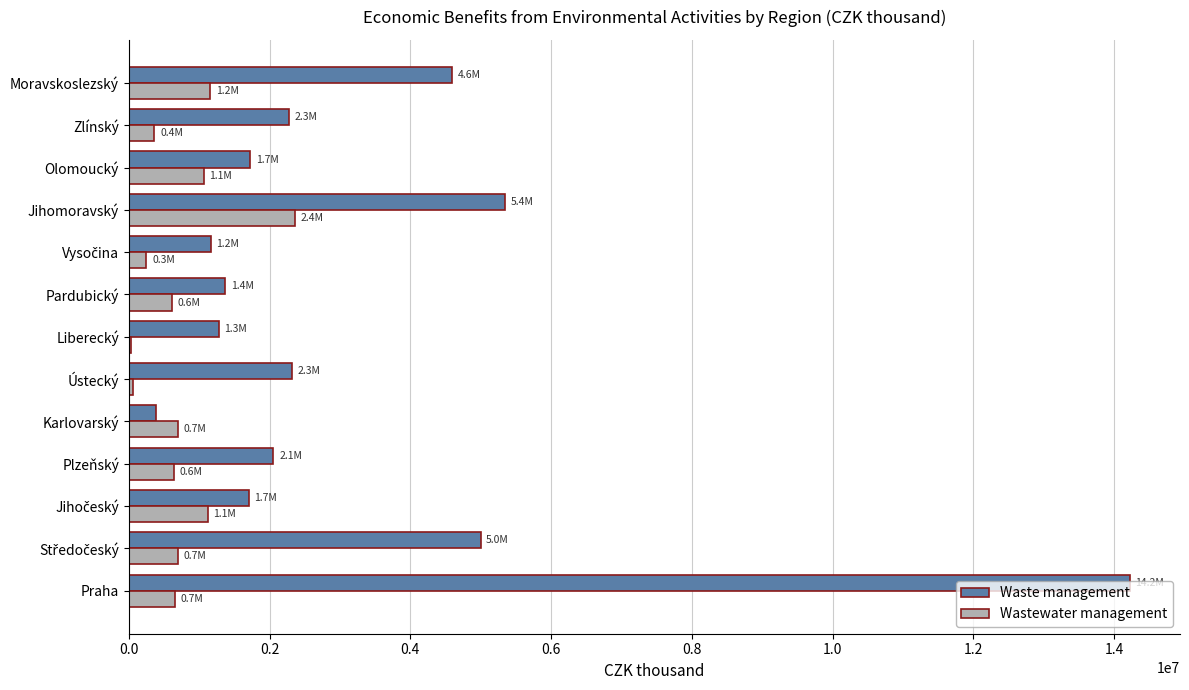

True or false: Waste management has a value of 5351958 at Jihomoravský.

True